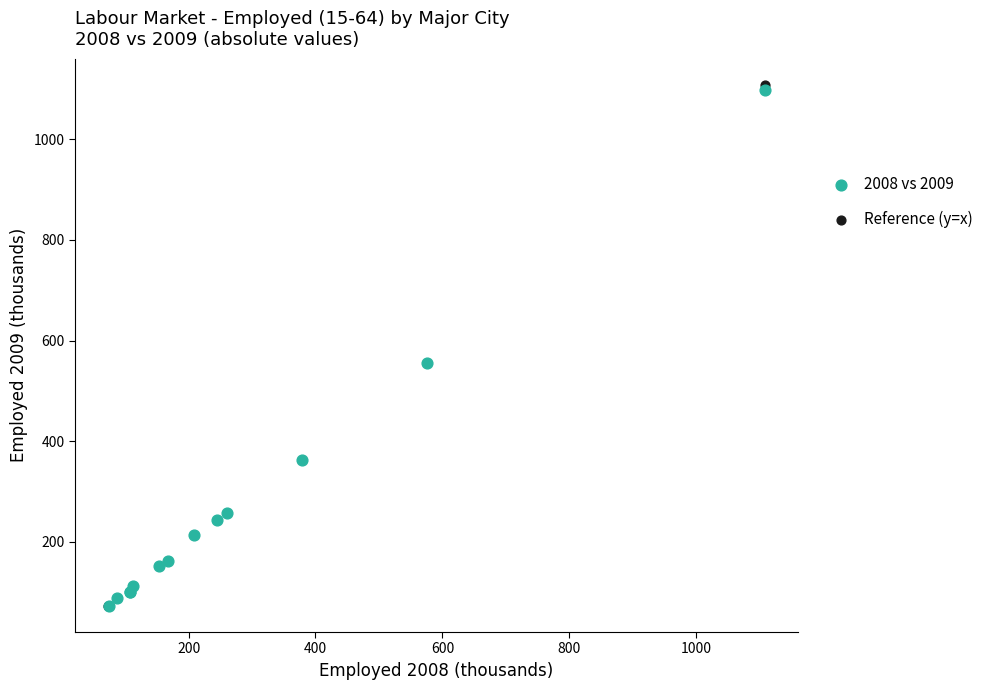

What are all the series names shown in the legend?

2008 vs 2009, Reference (y=x)